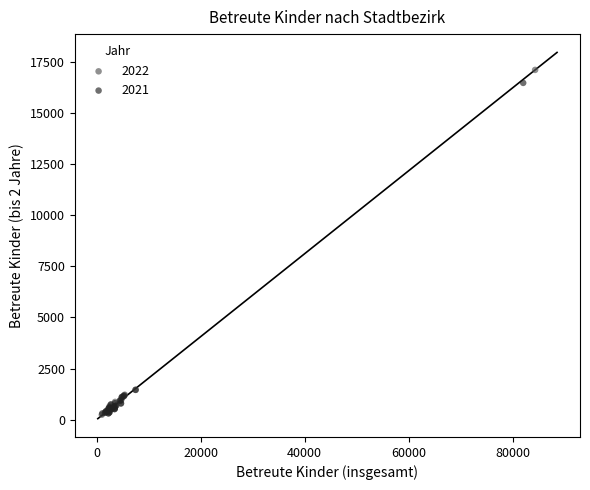

Which series has the largest Y range (max minus min)?

2022